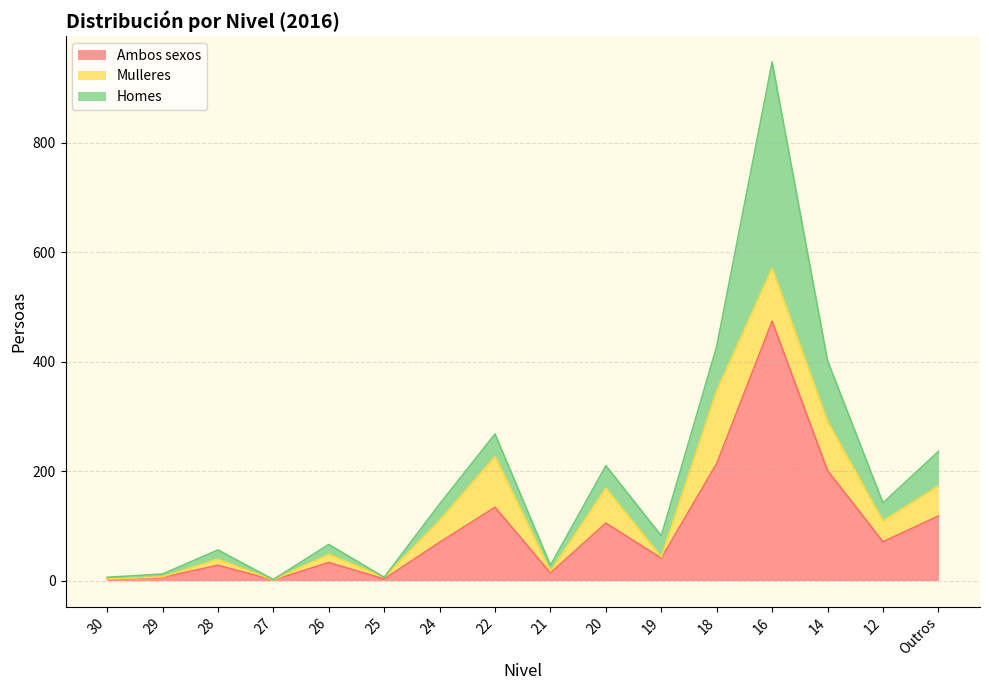

Which series has the widest spread of values?

Ambos sexos